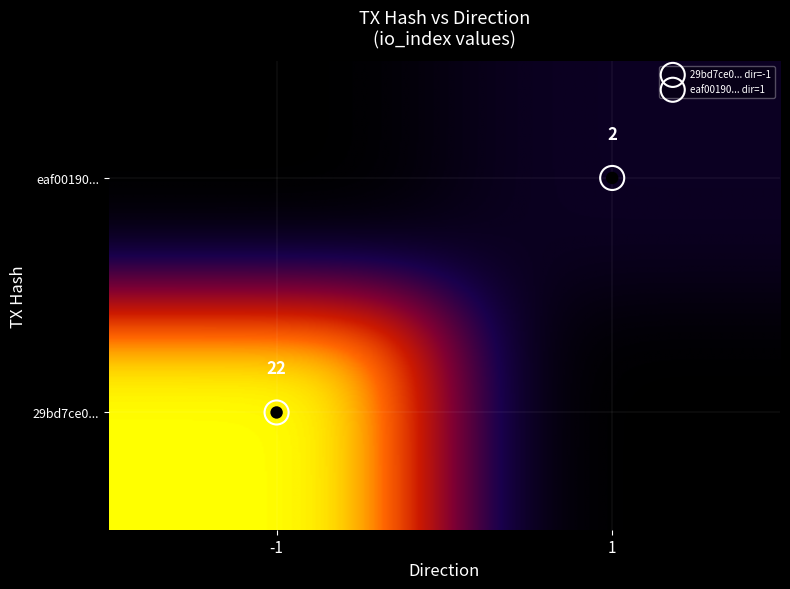

Reading left to right, what are all the values shown in this chart?

29bd7ce00a2850e2edd326d502444258f950b50: direction=-1	io_index=22
eaf001902e90c931aa02bde3913daa0d4528849: direction=1	io_index=2